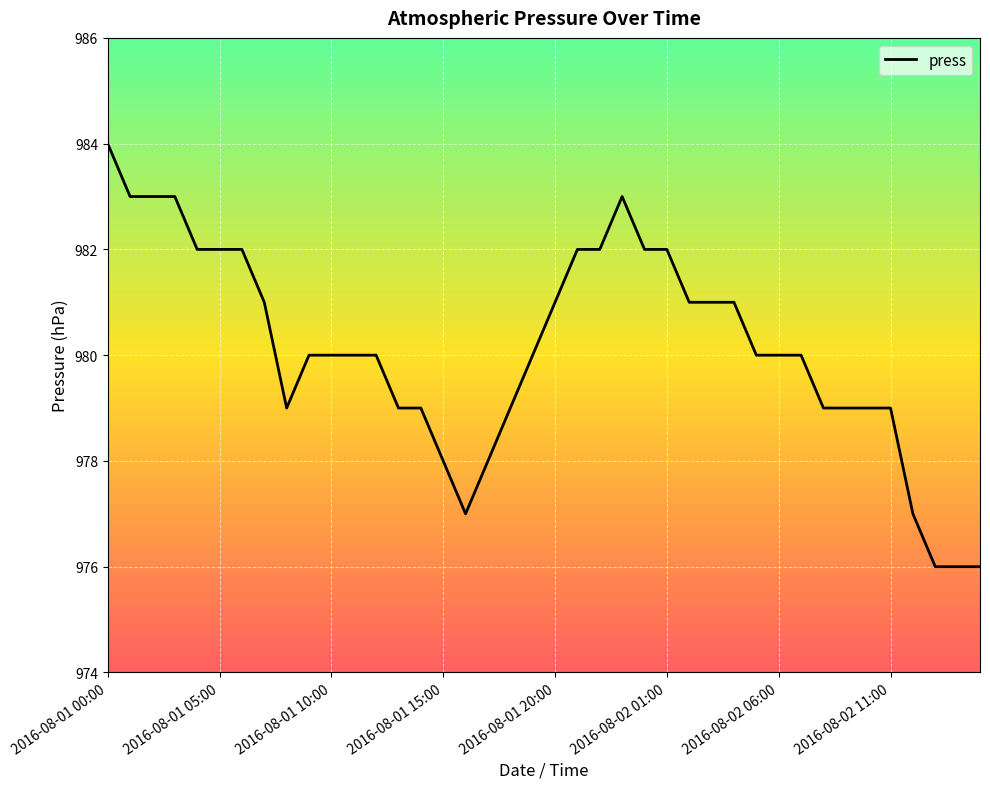

What is the minimum value shown in the chart?

976